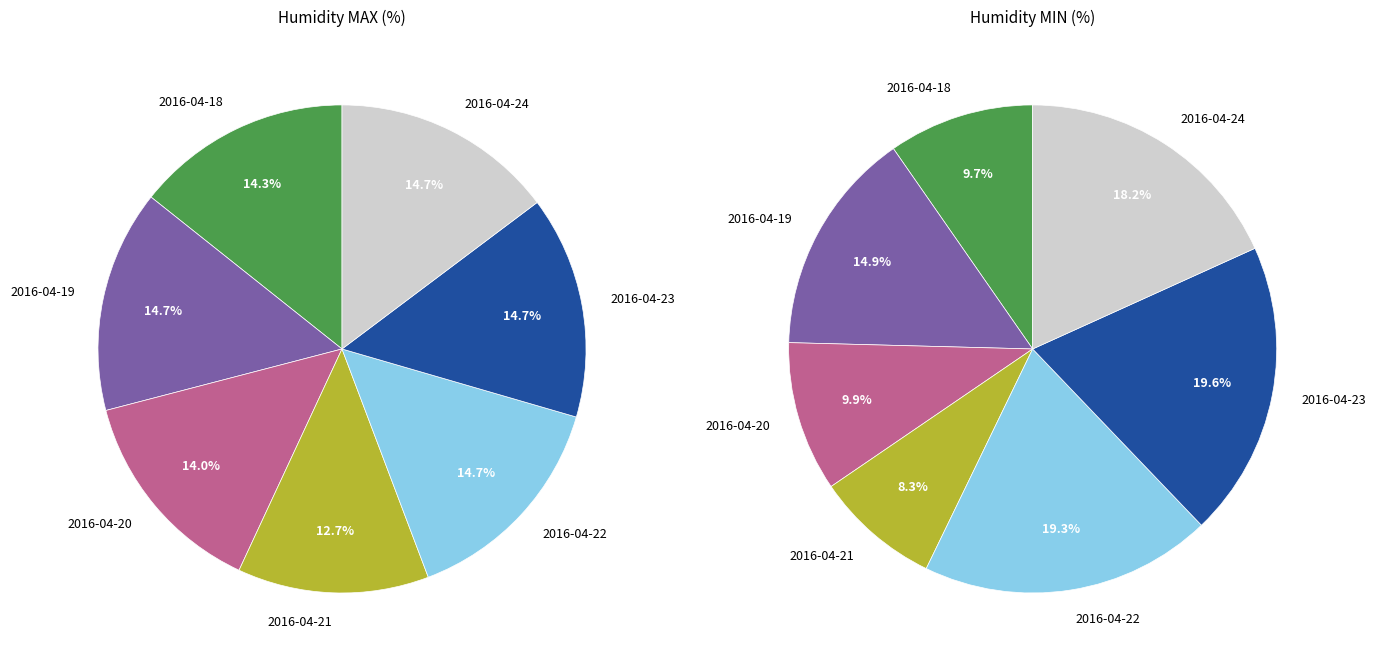

What is the spread (max minus min) of values at 2016-04-18?

62